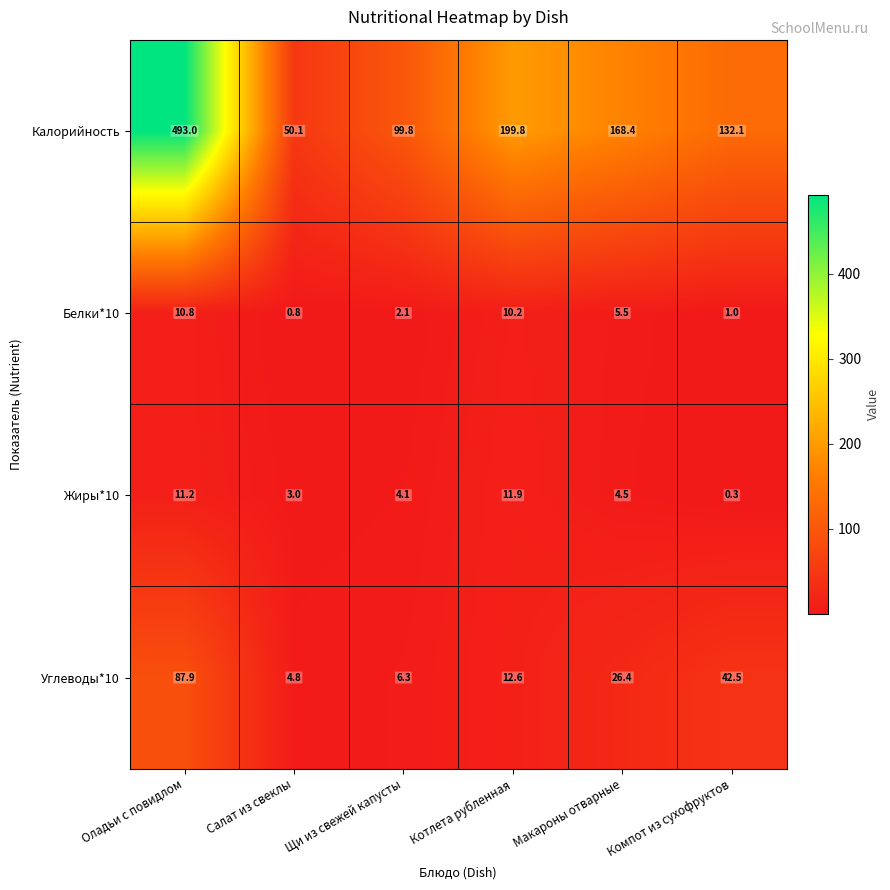

Which series changed the most between Салат из свеклы and Щи из свежей капусты?

Калорийность